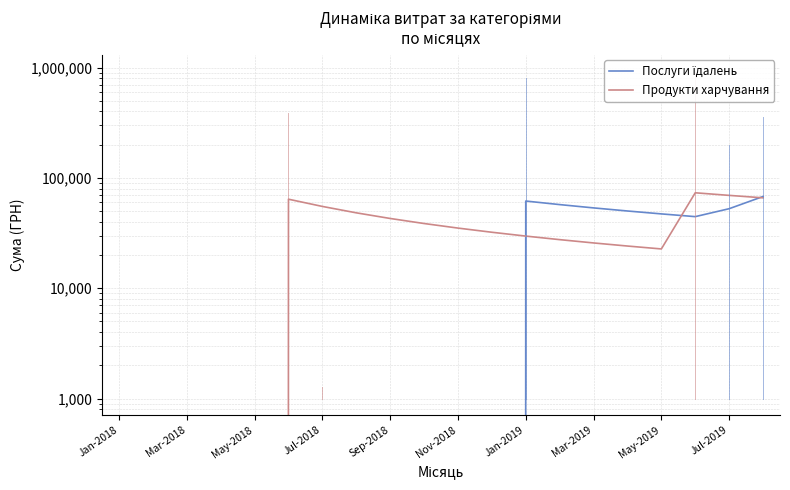

Which series has the largest total across all categories?

Продукти харчування